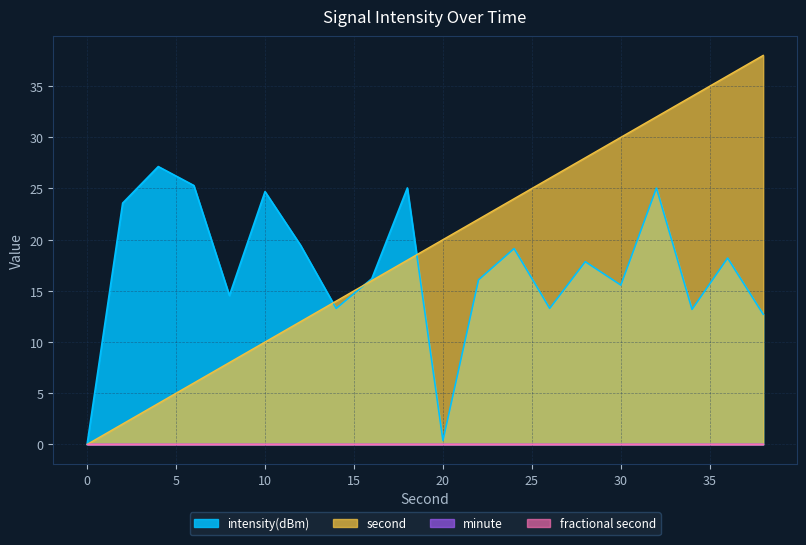

How many lines are shown in the chart?

4